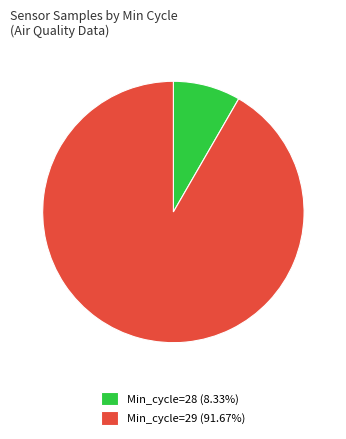

Does any single category account for the majority?

Yes